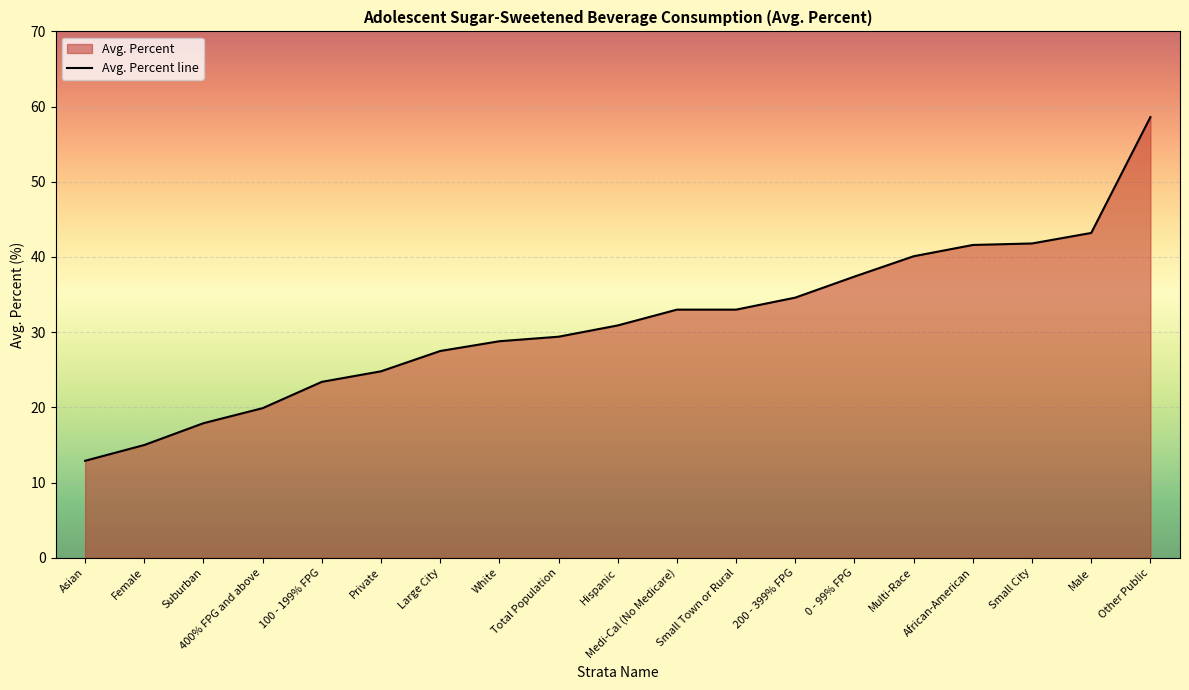

Read the value at Female.

15.0